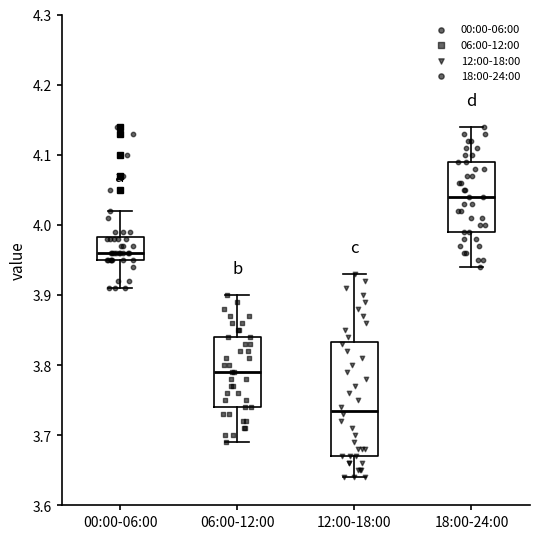

Which box has the lowest median line?

12:00-18:00